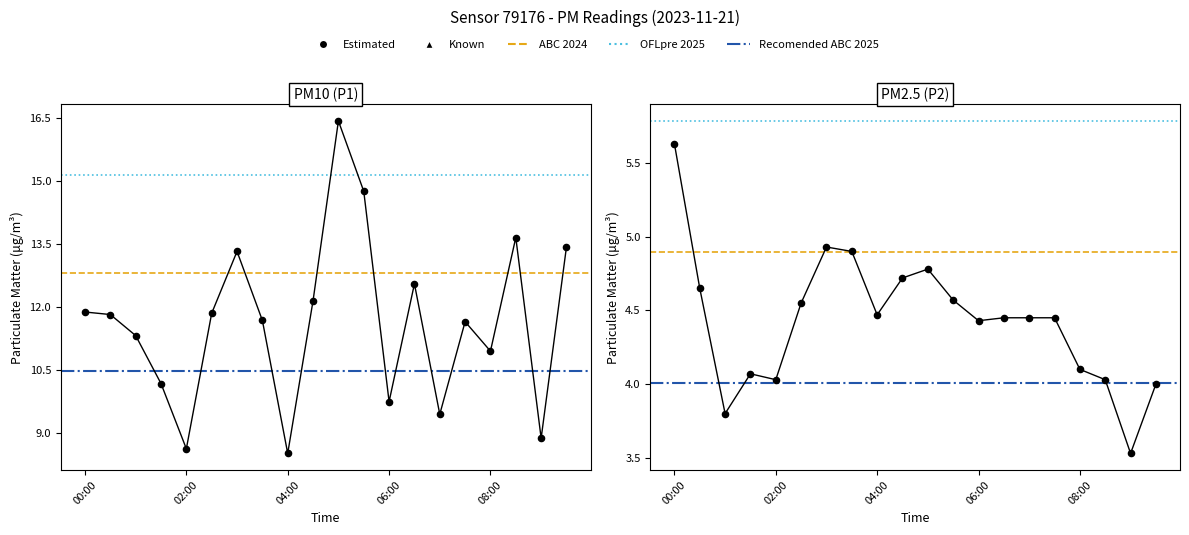

Is the value of P2 at 01:30 greater than the value of P1 at 01:00?

No